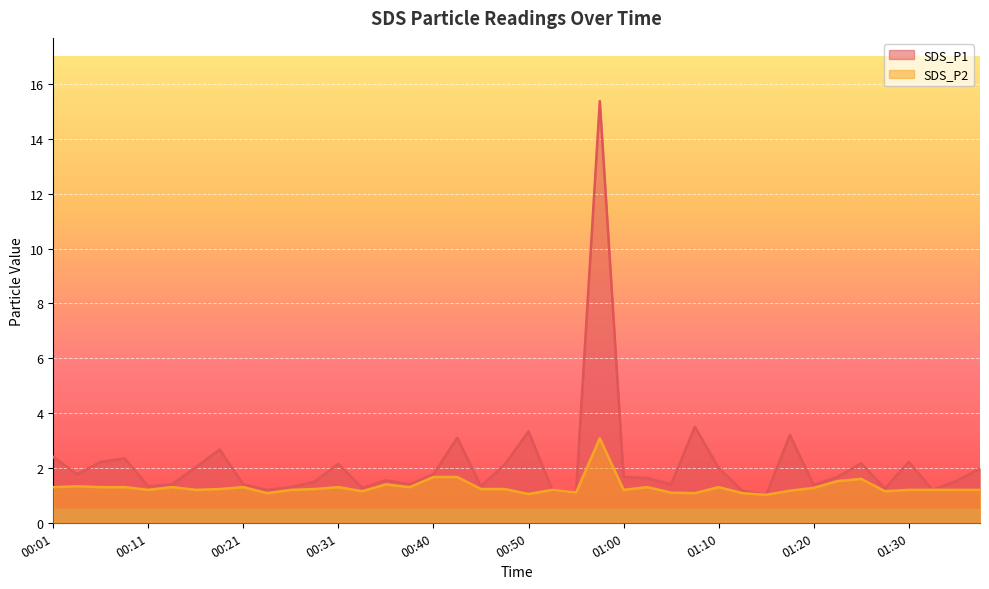

Which category has the highest value across all series?

00:58